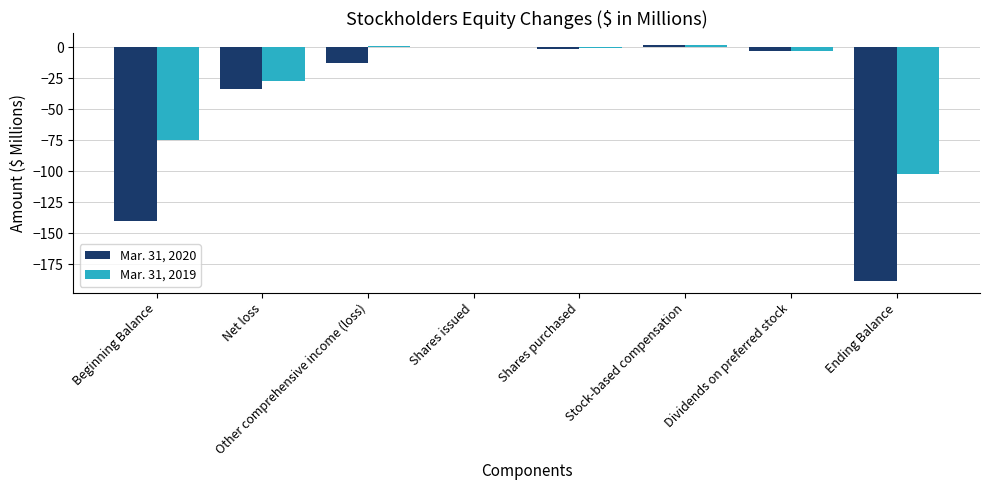

Are the bars grouped side by side (vs. stacked)?

Yes